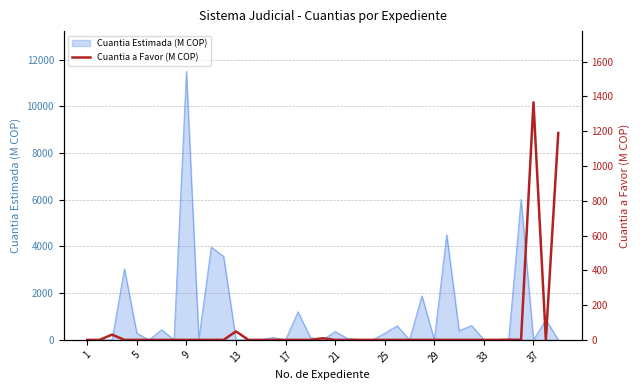

Which has a higher value, 33 or 35?

33